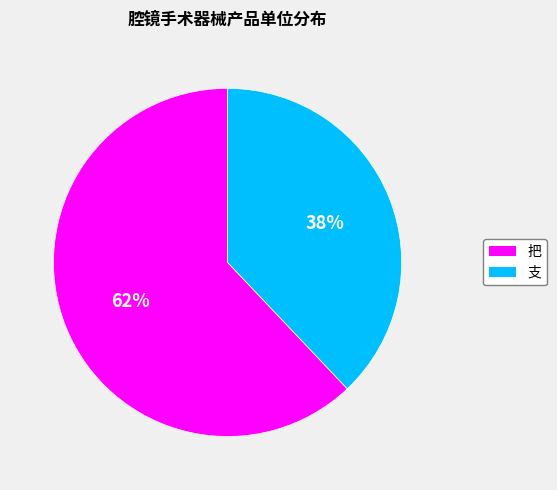

To the nearest percent, what is the difference between the 支 and 把 slice percentages?

24%